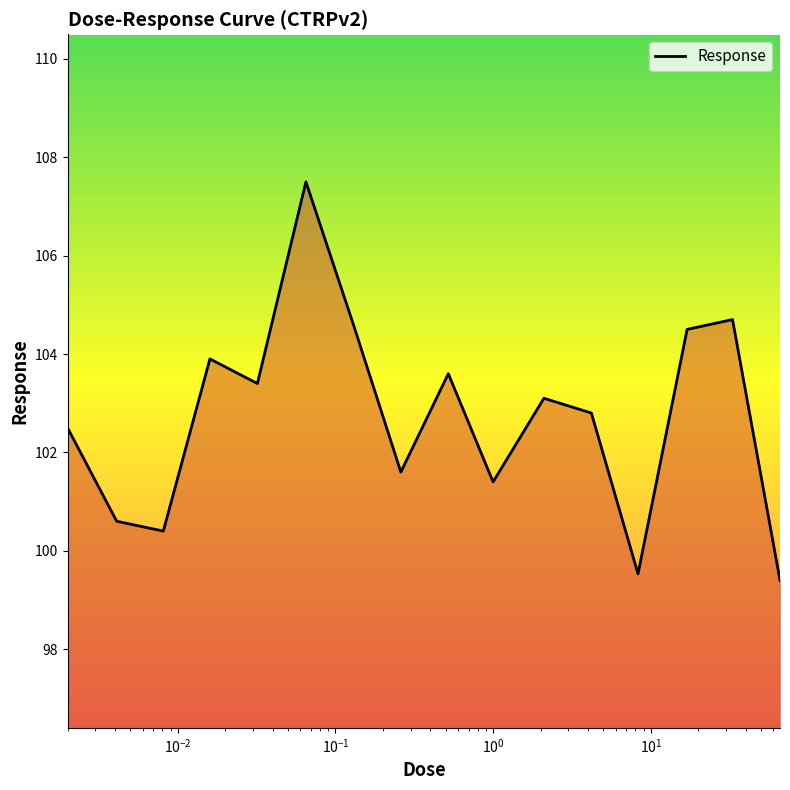

What is the greatest value displayed?

107.5